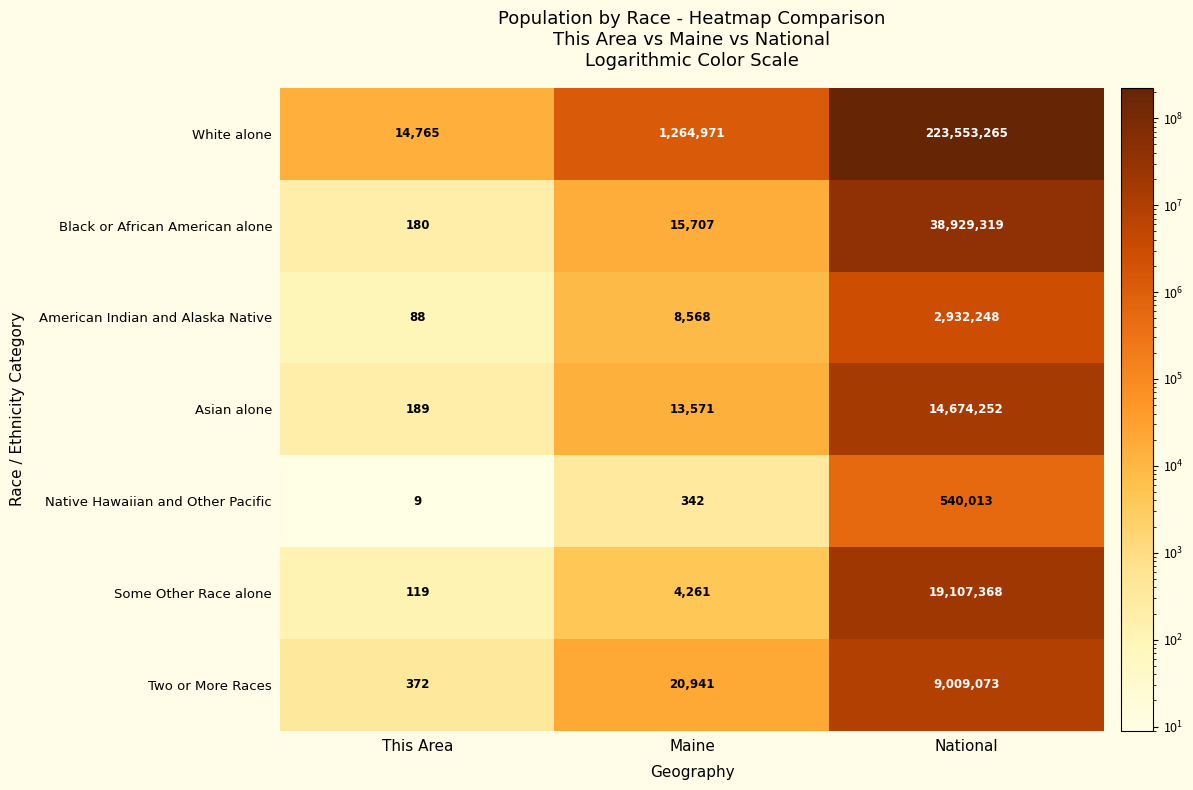

What is the difference between the maximum and second lowest values in the Black or African American alone series?

38913612